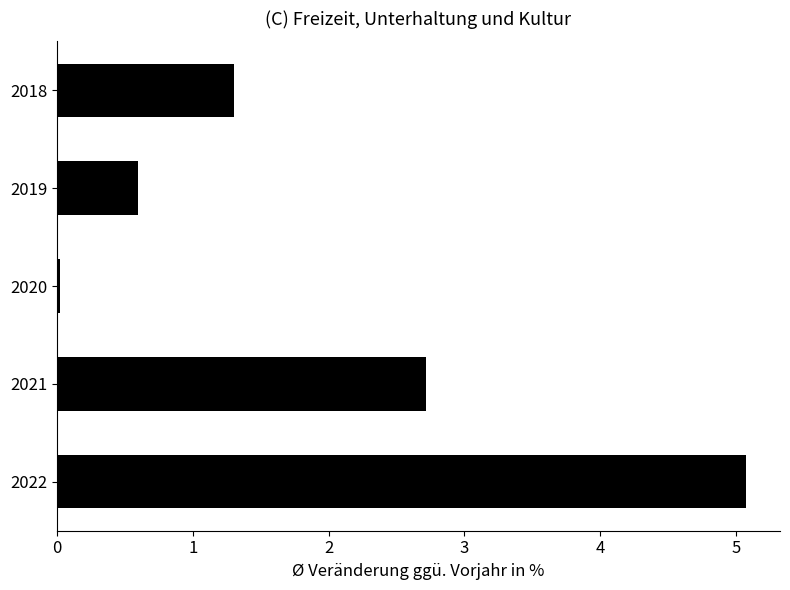

Count the number of data series in this chart.

1